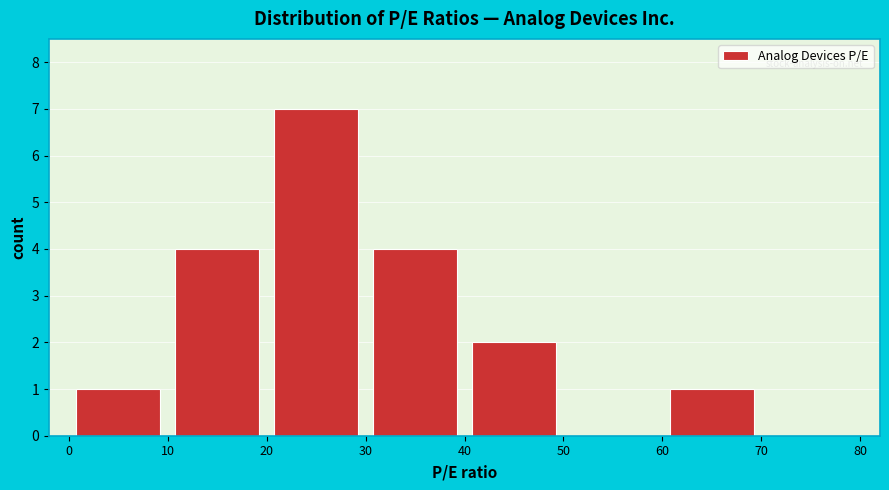

Reading left to right, list every bar in this chart as the range it spans on the x-axis followed by its height. The values are not printed on the chart, so give them approximately, as read against the axis.

0 to 10: 1
10 to 20: 4
20 to 30: 7
30 to 40: 4
40 to 50: 2
50 to 60: 0
60 to 70: 1
70 to 80: 0